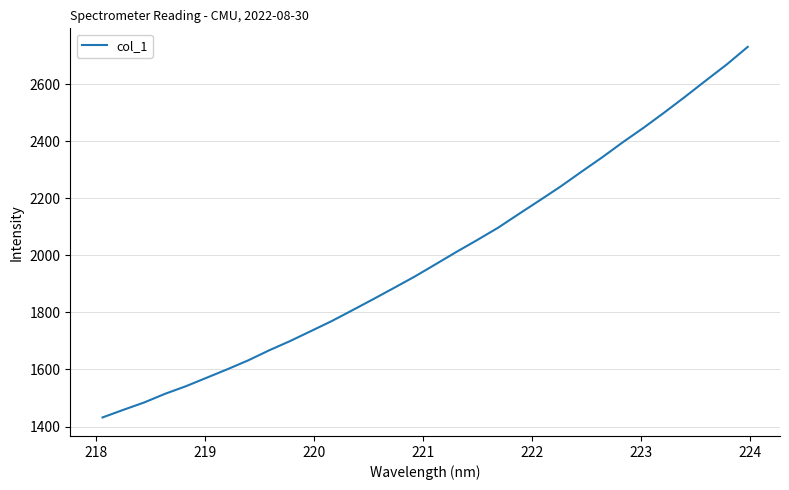

How many lines are shown in the chart?

1